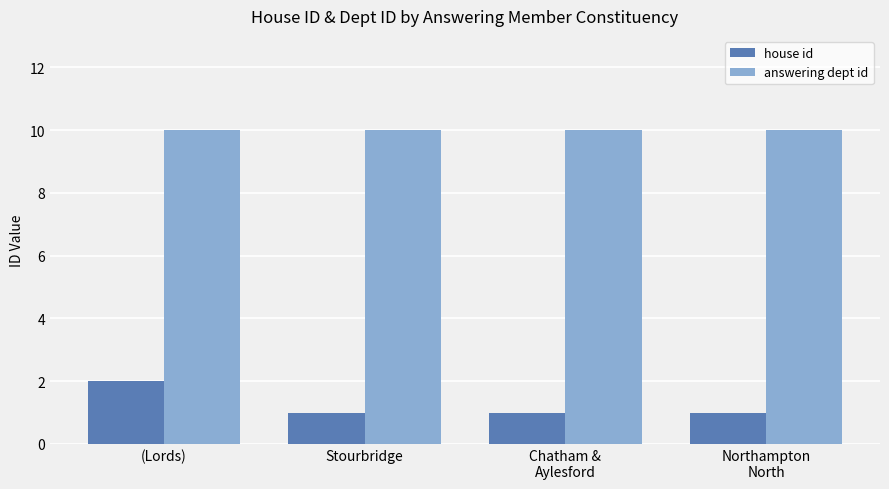

Is the value of answering dept id at Northampton
North greater than the value of house id at Chatham &
Aylesford?

Yes